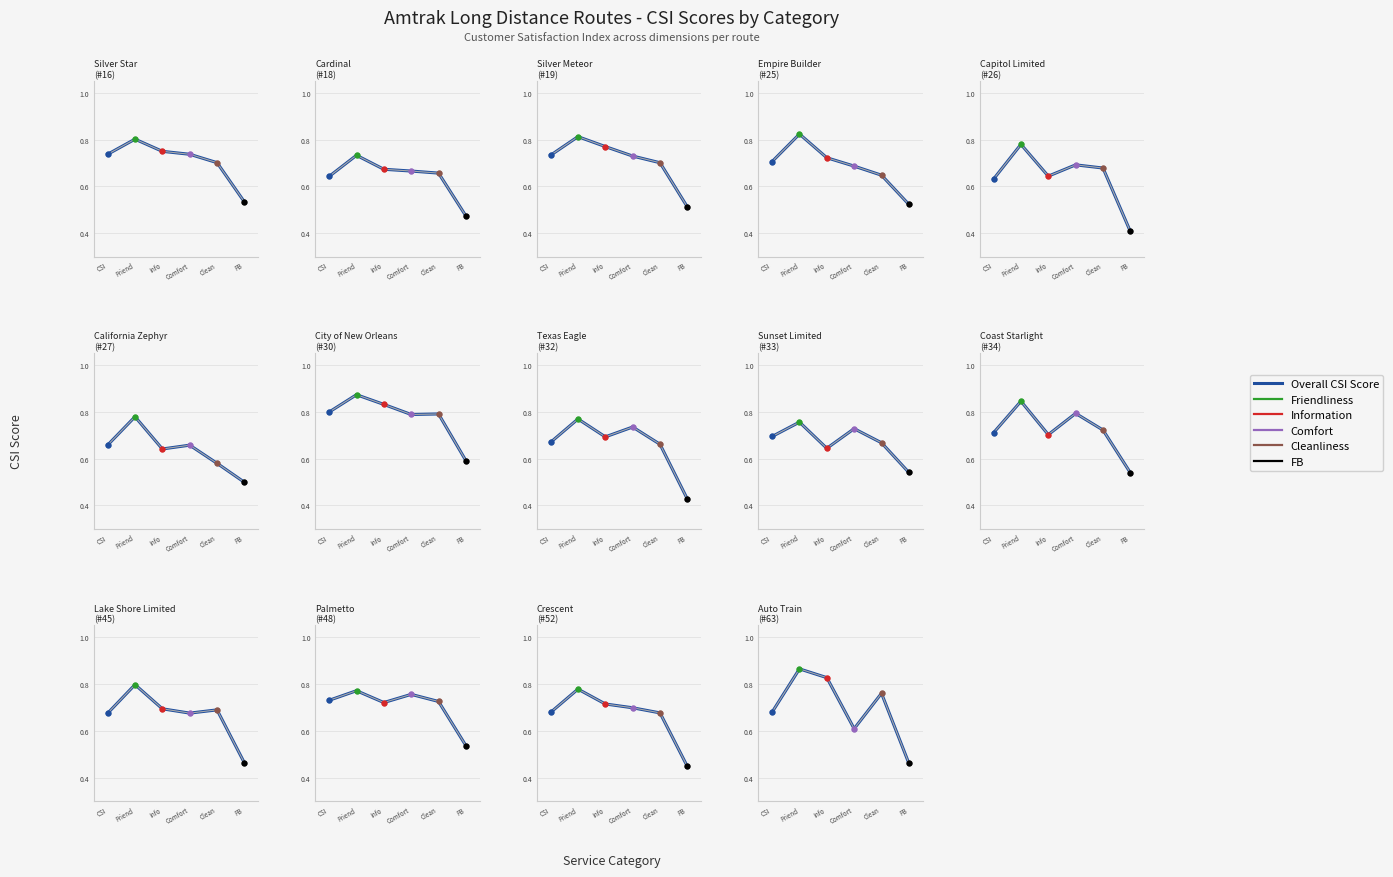

What is the greatest value displayed?

0.9